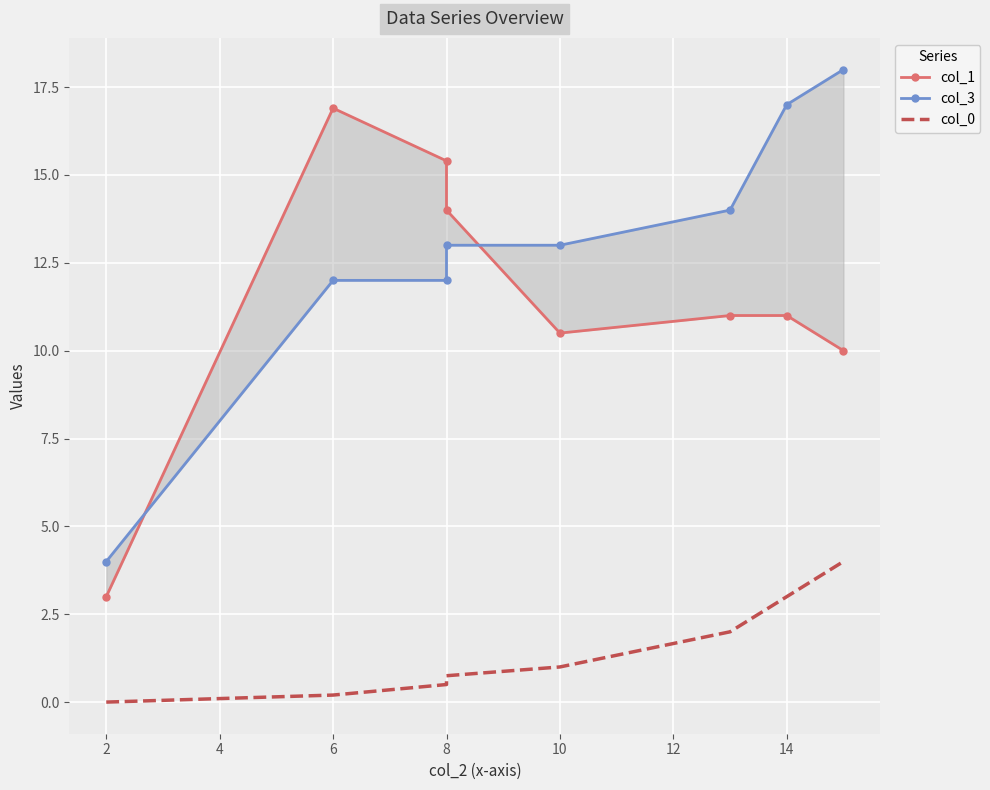

Rank the series by their maximum value, from lowest to highest.

col_0, col_1, col_3